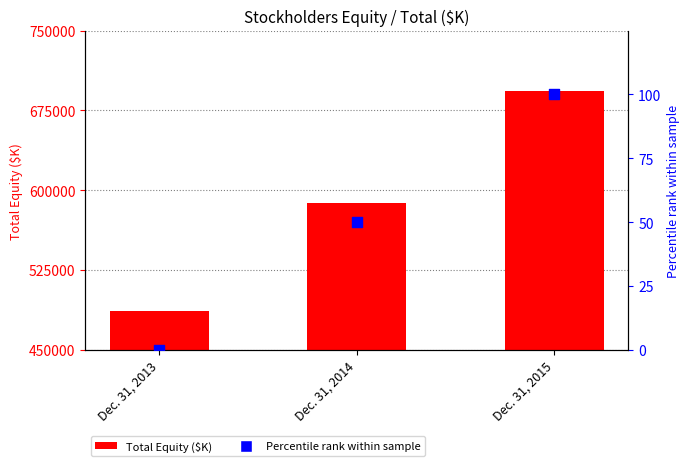

Which series reaches the minimum Y coordinate?

Percentile rank within sample